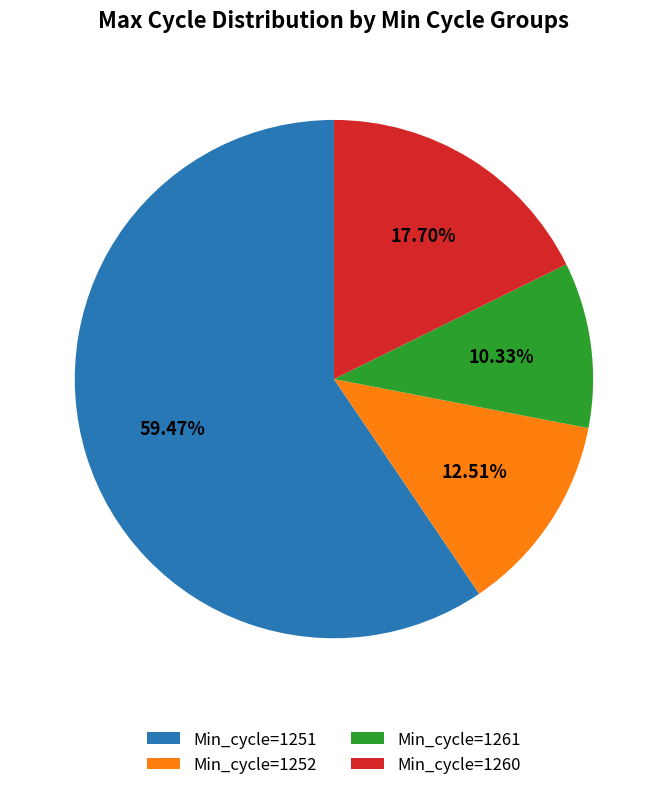

Rank the categories by value from highest to lowest.

Min_cycle=1251, Min_cycle=1260, Min_cycle=1252, Min_cycle=1261